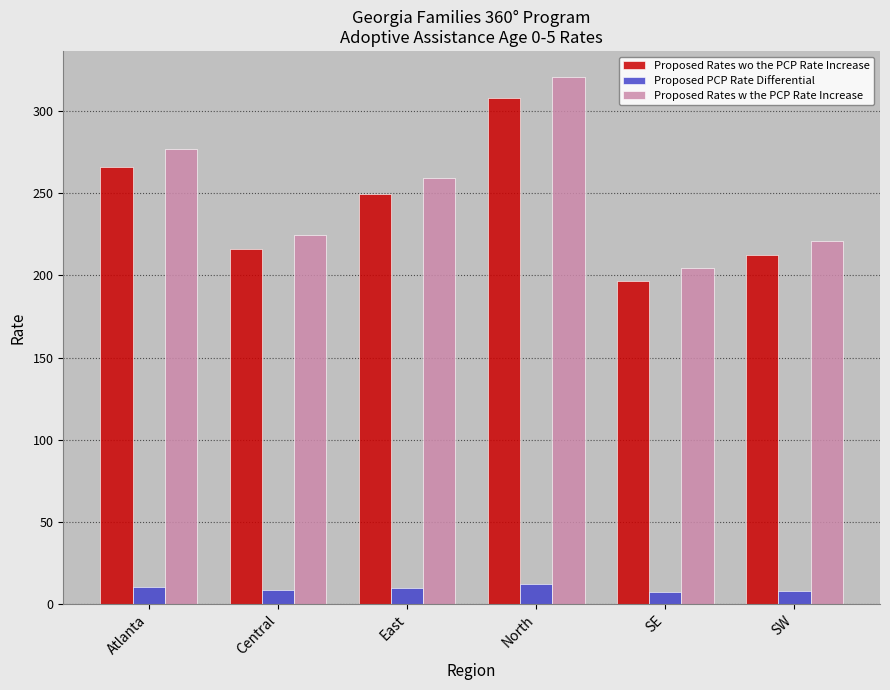

How many values in the Proposed Rates wo the PCP Rate Increase series are below 249?

3